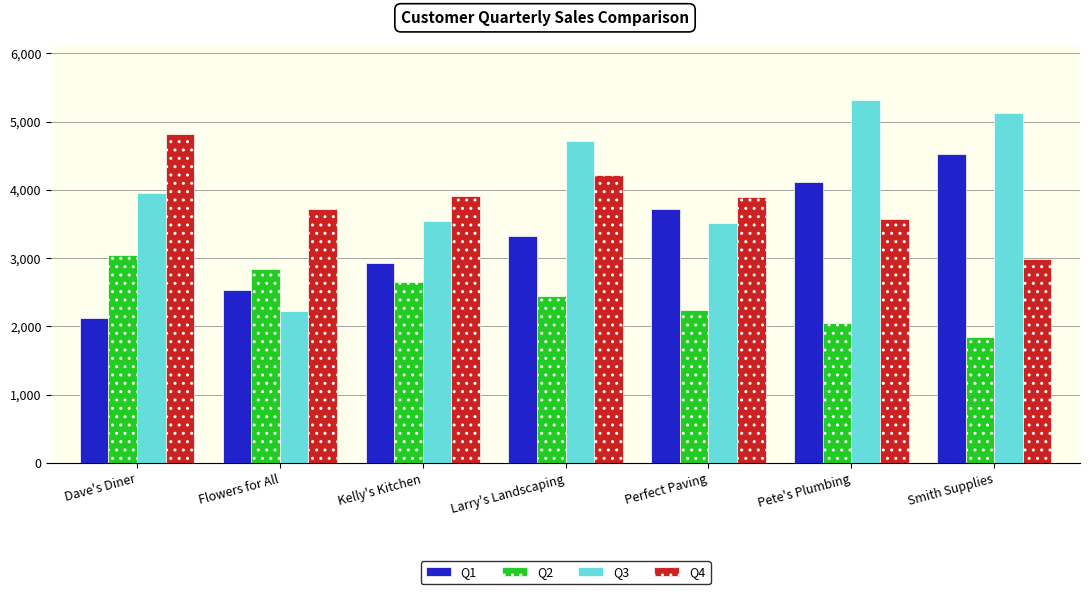

What is the sum of all Q3 values?

28379